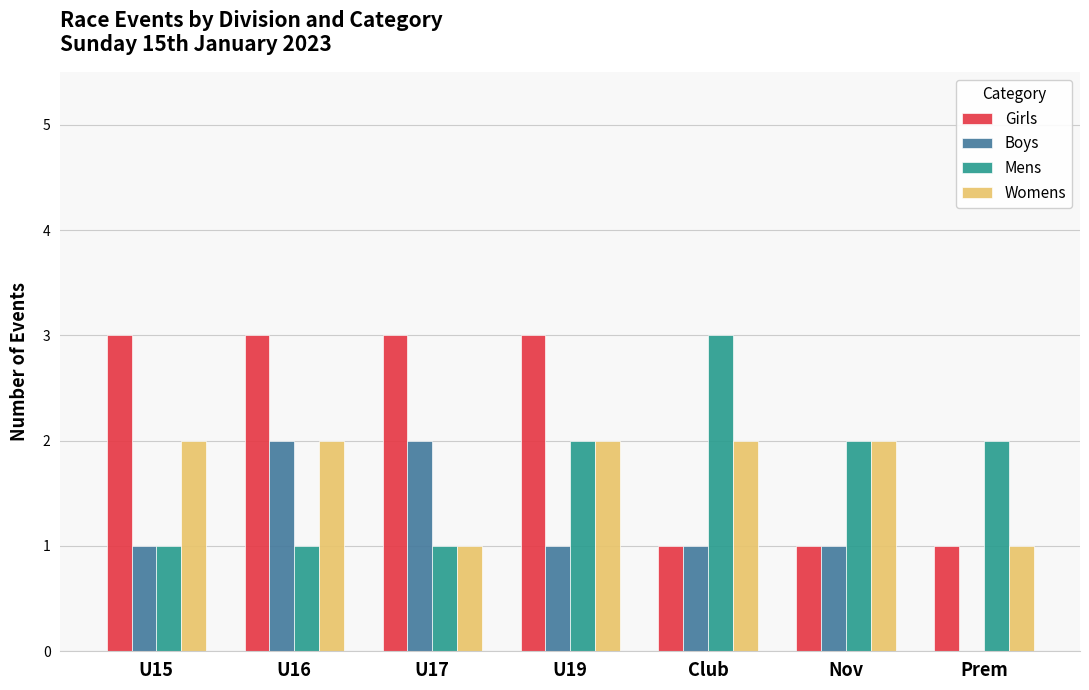

What is the difference between the Mens values at U15 and Prem?

1